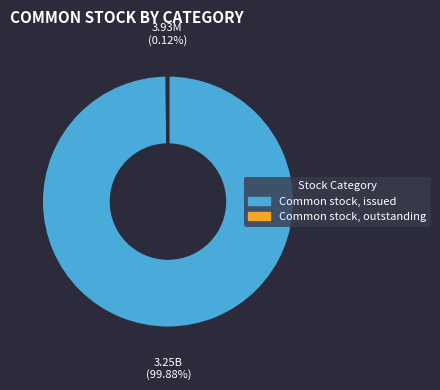

To the nearest percent, what percentage of the pie is Common stock, issued?

100%